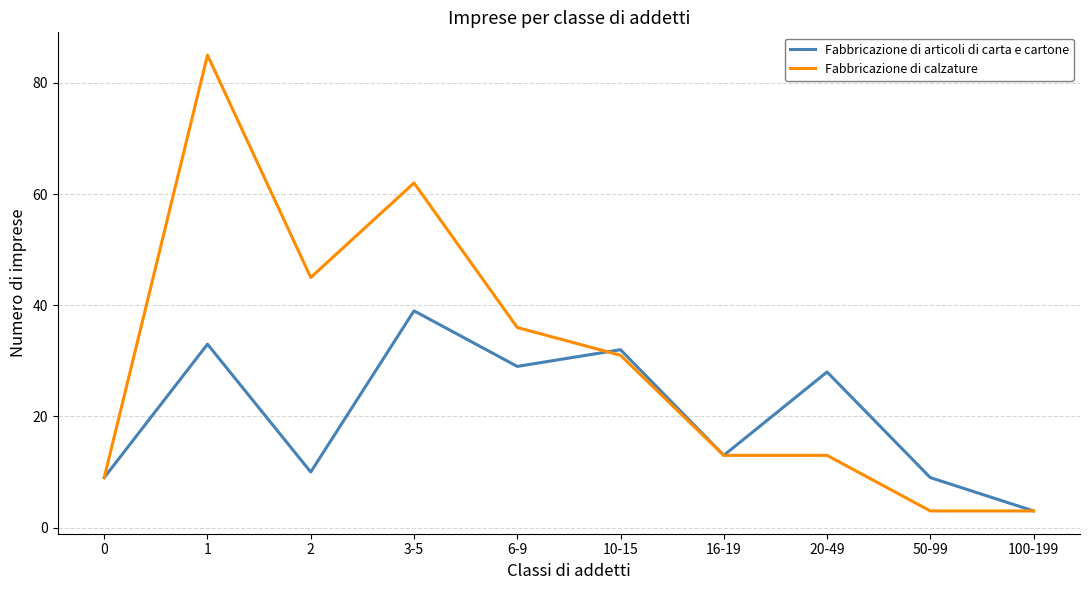

What position from the left is 2?

3